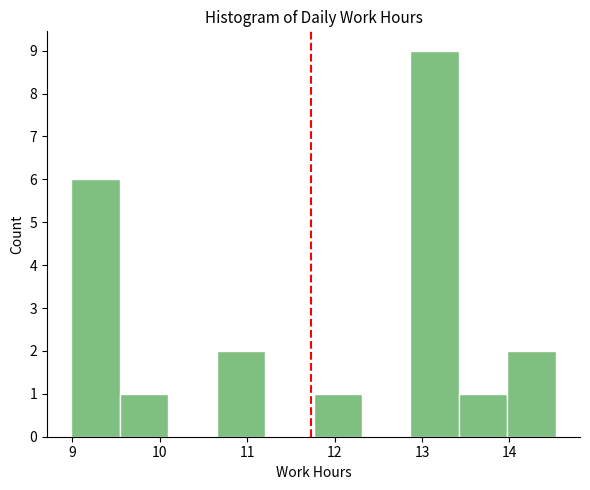

Reading left to right, list every bar in this chart as the range it spans on the x-axis followed by its height. Neither the bar edges nor the heights are printed on the chart, so give them approximately, as read against the axes.

9.0 to 9.5: 6
9.5 to 10.1: 1
10.1 to 10.7: 0
10.7 to 11.2: 2
11.2 to 11.8: 0
11.8 to 12.3: 1
12.3 to 12.9: 0
12.9 to 13.4: 9
13.4 to 14.0: 1
14.0 to 14.5: 2